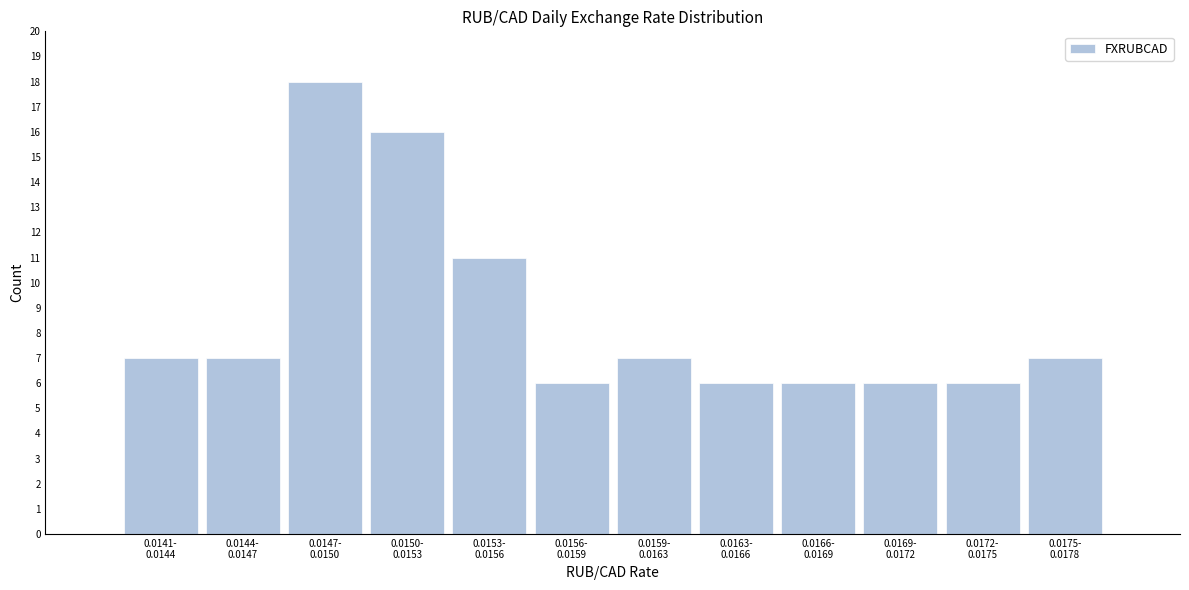

Reading left to right, what are all the values shown in this chart?

7	7	18	16	11	6	7	6	6	6	6	7